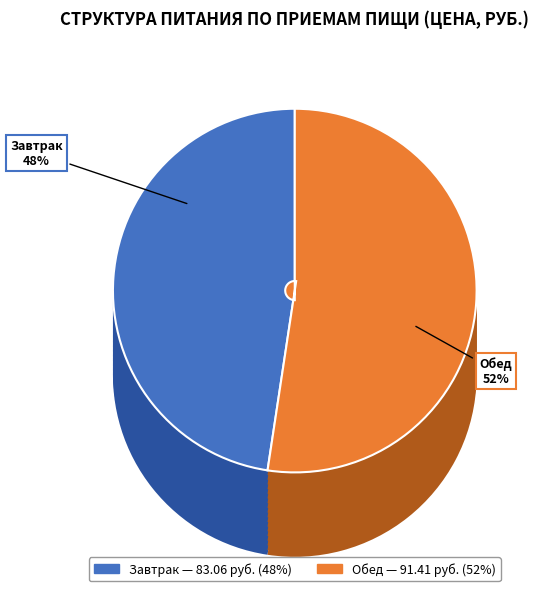

What is the change in value from Завтрак to Обед?

+8.3